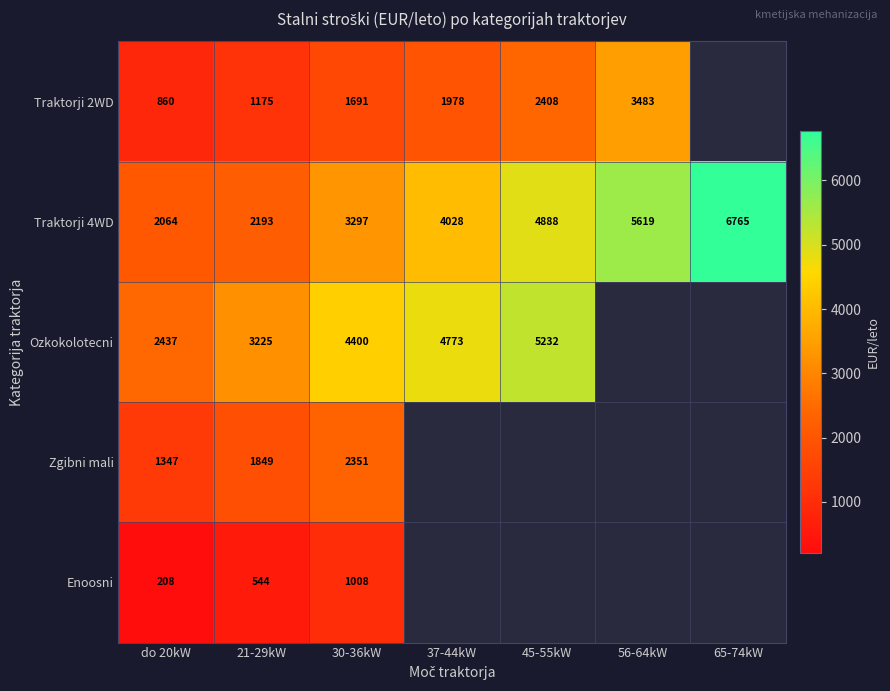

At which label does Traktorji 4WD reach its minimum?

do 20kW